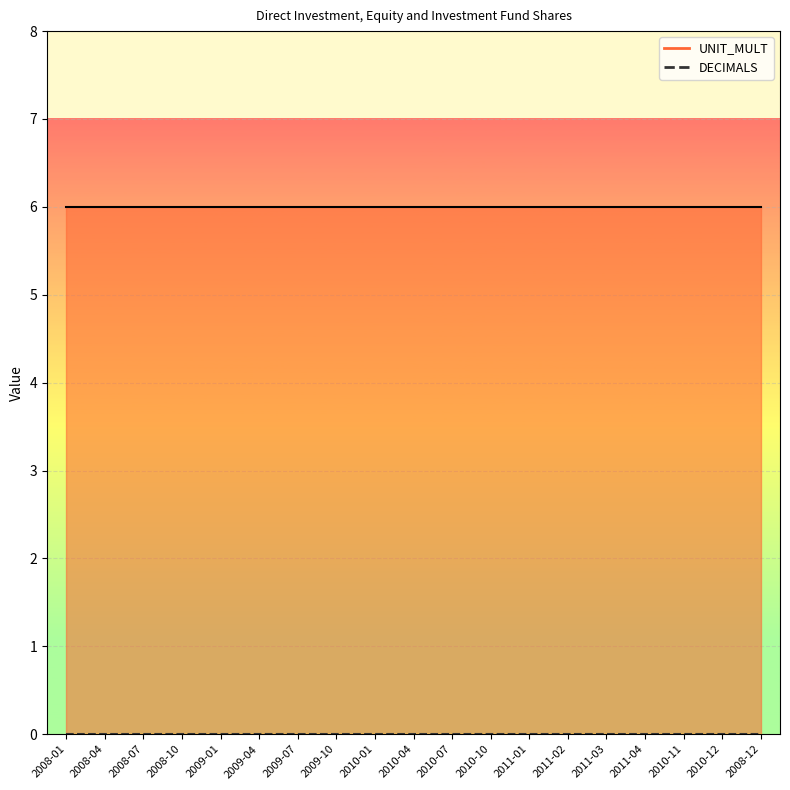

What position from the left is 2011-01?

13